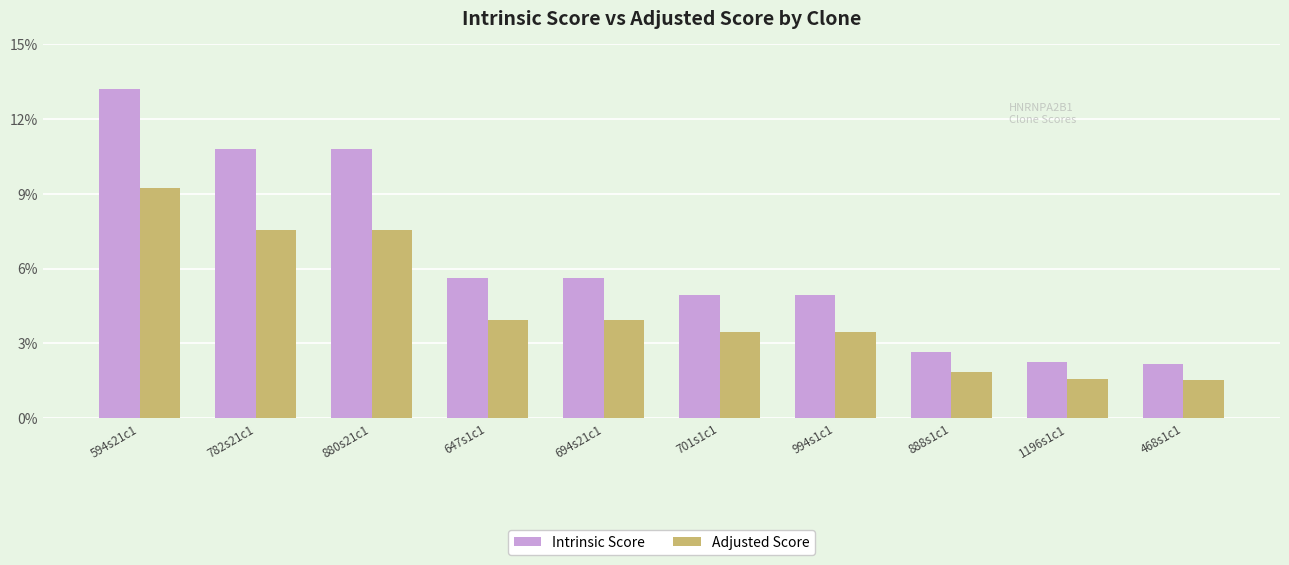

What is the sum of all Adjusted Score values?

44.1